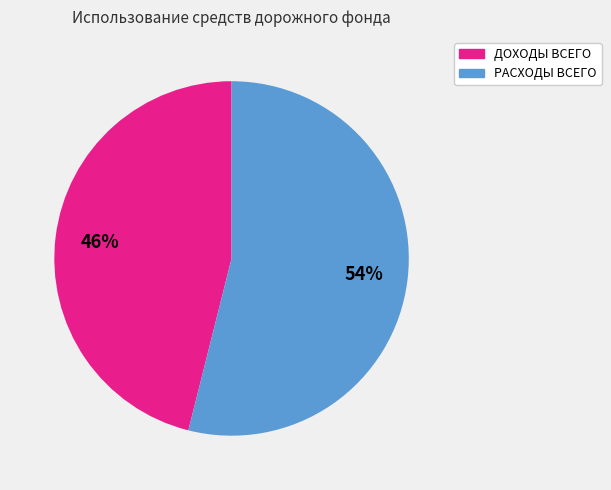

The РАСХОДЫ ВСЕГО slice represents 66% of the pie. True or false?

False